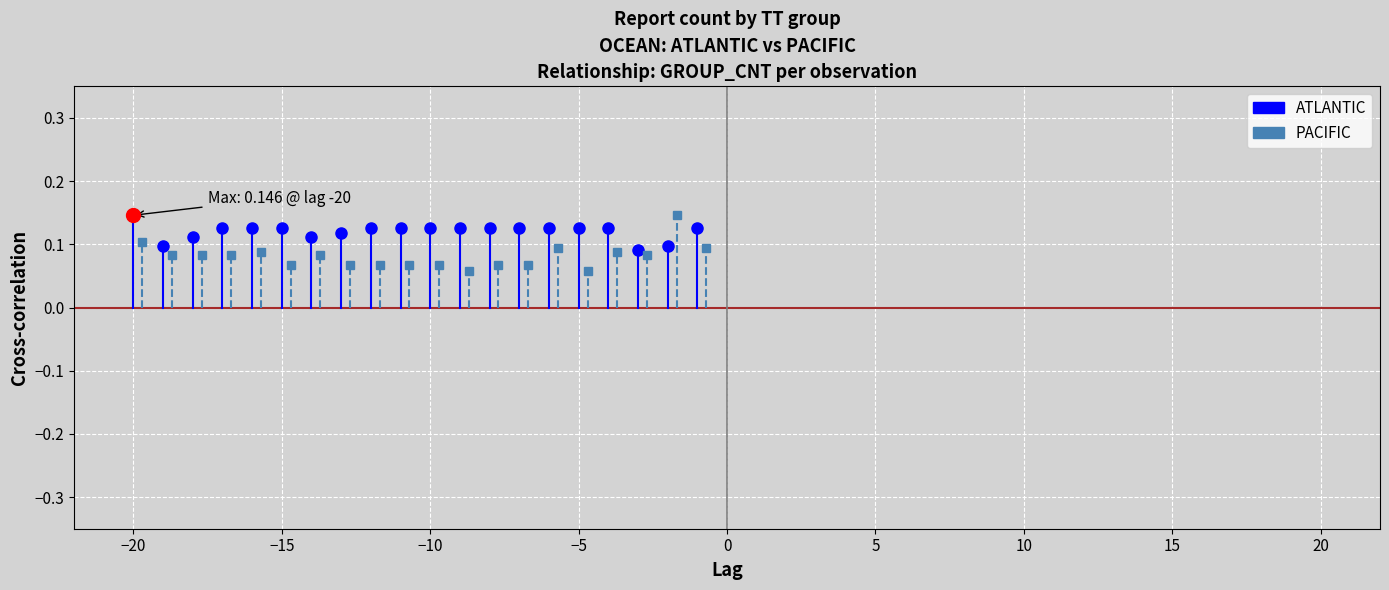

What are all the series names shown in the legend?

ATLANTIC, PACIFIC